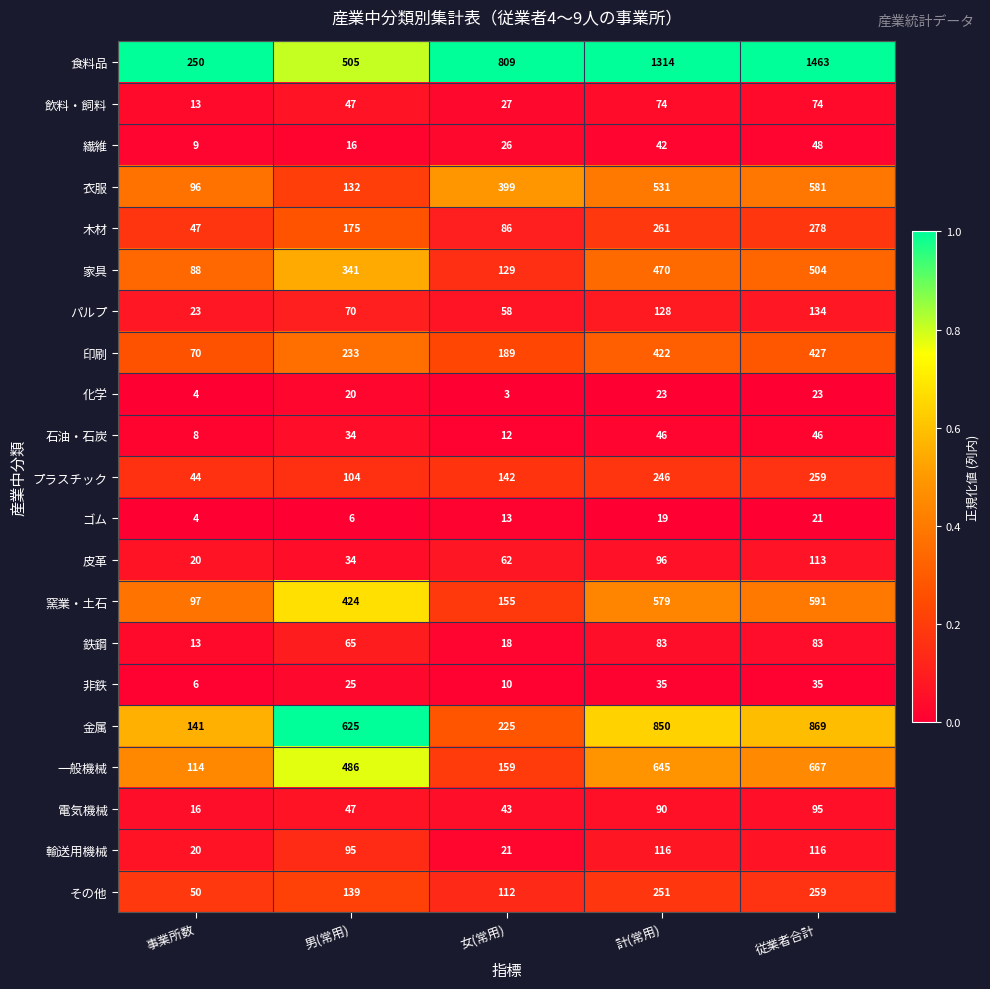

At 計(常用), list the series in order from smallest to largest.

ゴム, 化学, 非鉄, 繊維, 石油・石炭, 飲料・飼料, 鉄鋼, 電気機械, 皮革, 輸送用機械, パルプ, プラスチック, その他, 木材, 印刷, 家具, 衣服, 窯業・土石, 一般機械, 金属, 食料品